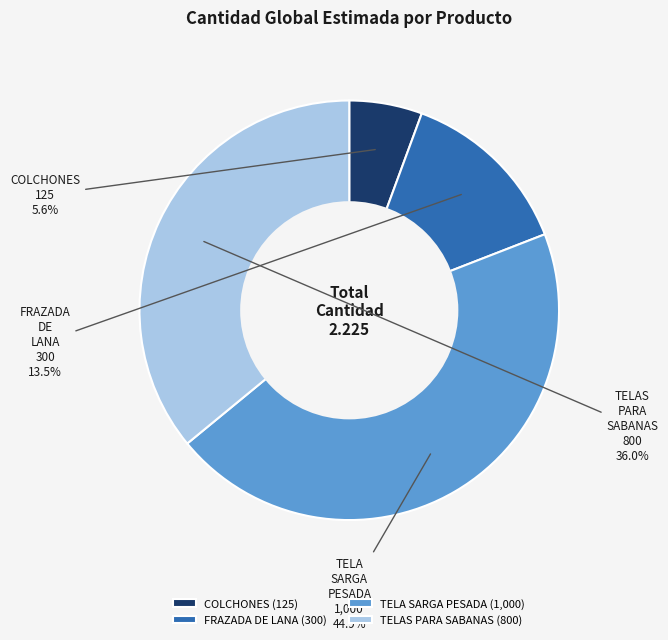

Approximately how many times larger is the value at TELA SARGA PESADA (1,000) compared to COLCHONES (125)?

8.0